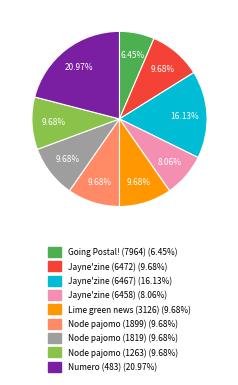

True or false: Jayne'zine (6472) accounts for 10% of the total.

True